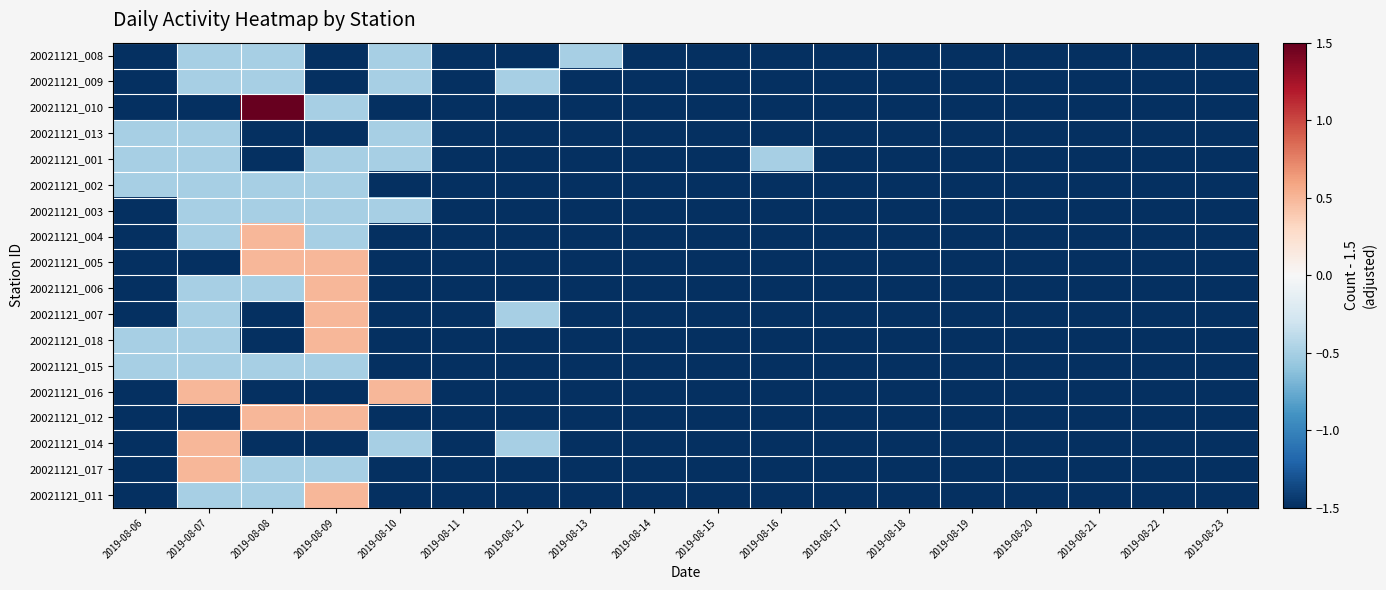

Reading left to right, extract all data points from this chart.

20021121_008: 2019-08-06=-1.5	2019-08-07=-0.5	2019-08-08=-0.5	2019-08-09=-1.5	2019-08-10=-0.5	2019-08-11=-1.5	2019-08-12=-1.5	2019-08-13=-0.5	2019-08-14=-1.5	2019-08-15=-1.5	2019-08-16=-1.5	2019-08-17=-1.5	2019-08-18=-1.5	2019-08-19=-1.5	2019-08-20=-1.5	2019-08-21=-1.5	2019-08-22=-1.5	2019-08-23=-1.5
20021121_009: 2019-08-06=-1.5	2019-08-07=-0.5	2019-08-08=-0.5	2019-08-09=-1.5	2019-08-10=-0.5	2019-08-11=-1.5	2019-08-12=-0.5	2019-08-13=-1.5	2019-08-14=-1.5	2019-08-15=-1.5	2019-08-16=-1.5	2019-08-17=-1.5	2019-08-18=-1.5	2019-08-19=-1.5	2019-08-20=-1.5	2019-08-21=-1.5	2019-08-22=-1.5	2019-08-23=-1.5
20021121_010: 2019-08-06=-1.5	2019-08-07=-1.5	2019-08-08=1.5	2019-08-09=-0.5	2019-08-10=-1.5	2019-08-11=-1.5	2019-08-12=-1.5	2019-08-13=-1.5	2019-08-14=-1.5	2019-08-15=-1.5	2019-08-16=-1.5	2019-08-17=-1.5	2019-08-18=-1.5	2019-08-19=-1.5	2019-08-20=-1.5	2019-08-21=-1.5	2019-08-22=-1.5	2019-08-23=-1.5
20021121_013: 2019-08-06=-0.5	2019-08-07=-0.5	2019-08-08=-1.5	2019-08-09=-1.5	2019-08-10=-0.5	2019-08-11=-1.5	2019-08-12=-1.5	2019-08-13=-1.5	2019-08-14=-1.5	2019-08-15=-1.5	2019-08-16=-1.5	2019-08-17=-1.5	2019-08-18=-1.5	2019-08-19=-1.5	2019-08-20=-1.5	2019-08-21=-1.5	2019-08-22=-1.5	2019-08-23=-1.5
20021121_001: 2019-08-06=-0.5	2019-08-07=-0.5	2019-08-08=-1.5	2019-08-09=-0.5	2019-08-10=-0.5	2019-08-11=-1.5	2019-08-12=-1.5	2019-08-13=-1.5	2019-08-14=-1.5	2019-08-15=-1.5	2019-08-16=-0.5	2019-08-17=-1.5	2019-08-18=-1.5	2019-08-19=-1.5	2019-08-20=-1.5	2019-08-21=-1.5	2019-08-22=-1.5	2019-08-23=-1.5
20021121_002: 2019-08-06=-0.5	2019-08-07=-0.5	2019-08-08=-0.5	2019-08-09=-0.5	2019-08-10=-1.5	2019-08-11=-1.5	2019-08-12=-1.5	2019-08-13=-1.5	2019-08-14=-1.5	2019-08-15=-1.5	2019-08-16=-1.5	2019-08-17=-1.5	2019-08-18=-1.5	2019-08-19=-1.5	2019-08-20=-1.5	2019-08-21=-1.5	2019-08-22=-1.5	2019-08-23=-1.5
20021121_003: 2019-08-06=-1.5	2019-08-07=-0.5	2019-08-08=-0.5	2019-08-09=-0.5	2019-08-10=-0.5	2019-08-11=-1.5	2019-08-12=-1.5	2019-08-13=-1.5	2019-08-14=-1.5	2019-08-15=-1.5	2019-08-16=-1.5	2019-08-17=-1.5	2019-08-18=-1.5	2019-08-19=-1.5	2019-08-20=-1.5	2019-08-21=-1.5	2019-08-22=-1.5	2019-08-23=-1.5
20021121_004: 2019-08-06=-1.5	2019-08-07=-0.5	2019-08-08=0.5	2019-08-09=-0.5	2019-08-10=-1.5	2019-08-11=-1.5	2019-08-12=-1.5	2019-08-13=-1.5	2019-08-14=-1.5	2019-08-15=-1.5	2019-08-16=-1.5	2019-08-17=-1.5	2019-08-18=-1.5	2019-08-19=-1.5	2019-08-20=-1.5	2019-08-21=-1.5	2019-08-22=-1.5	2019-08-23=-1.5
20021121_005: 2019-08-06=-1.5	2019-08-07=-1.5	2019-08-08=0.5	2019-08-09=0.5	2019-08-10=-1.5	2019-08-11=-1.5	2019-08-12=-1.5	2019-08-13=-1.5	2019-08-14=-1.5	2019-08-15=-1.5	2019-08-16=-1.5	2019-08-17=-1.5	2019-08-18=-1.5	2019-08-19=-1.5	2019-08-20=-1.5	2019-08-21=-1.5	2019-08-22=-1.5	2019-08-23=-1.5
20021121_006: 2019-08-06=-1.5	2019-08-07=-0.5	2019-08-08=-0.5	2019-08-09=0.5	2019-08-10=-1.5	2019-08-11=-1.5	2019-08-12=-1.5	2019-08-13=-1.5	2019-08-14=-1.5	2019-08-15=-1.5	2019-08-16=-1.5	2019-08-17=-1.5	2019-08-18=-1.5	2019-08-19=-1.5	2019-08-20=-1.5	2019-08-21=-1.5	2019-08-22=-1.5	2019-08-23=-1.5
20021121_007: 2019-08-06=-1.5	2019-08-07=-0.5	2019-08-08=-1.5	2019-08-09=0.5	2019-08-10=-1.5	2019-08-11=-1.5	2019-08-12=-0.5	2019-08-13=-1.5	2019-08-14=-1.5	2019-08-15=-1.5	2019-08-16=-1.5	2019-08-17=-1.5	2019-08-18=-1.5	2019-08-19=-1.5	2019-08-20=-1.5	2019-08-21=-1.5	2019-08-22=-1.5	2019-08-23=-1.5
20021121_018: 2019-08-06=-0.5	2019-08-07=-0.5	2019-08-08=-1.5	2019-08-09=0.5	2019-08-10=-1.5	2019-08-11=-1.5	2019-08-12=-1.5	2019-08-13=-1.5	2019-08-14=-1.5	2019-08-15=-1.5	2019-08-16=-1.5	2019-08-17=-1.5	2019-08-18=-1.5	2019-08-19=-1.5	2019-08-20=-1.5	2019-08-21=-1.5	2019-08-22=-1.5	2019-08-23=-1.5
20021121_015: 2019-08-06=-0.5	2019-08-07=-0.5	2019-08-08=-0.5	2019-08-09=-0.5	2019-08-10=-1.5	2019-08-11=-1.5	2019-08-12=-1.5	2019-08-13=-1.5	2019-08-14=-1.5	2019-08-15=-1.5	2019-08-16=-1.5	2019-08-17=-1.5	2019-08-18=-1.5	2019-08-19=-1.5	2019-08-20=-1.5	2019-08-21=-1.5	2019-08-22=-1.5	2019-08-23=-1.5
20021121_016: 2019-08-06=-1.5	2019-08-07=0.5	2019-08-08=-1.5	2019-08-09=-1.5	2019-08-10=0.5	2019-08-11=-1.5	2019-08-12=-1.5	2019-08-13=-1.5	2019-08-14=-1.5	2019-08-15=-1.5	2019-08-16=-1.5	2019-08-17=-1.5	2019-08-18=-1.5	2019-08-19=-1.5	2019-08-20=-1.5	2019-08-21=-1.5	2019-08-22=-1.5	2019-08-23=-1.5
20021121_012: 2019-08-06=-1.5	2019-08-07=-1.5	2019-08-08=0.5	2019-08-09=0.5	2019-08-10=-1.5	2019-08-11=-1.5	2019-08-12=-1.5	2019-08-13=-1.5	2019-08-14=-1.5	2019-08-15=-1.5	2019-08-16=-1.5	2019-08-17=-1.5	2019-08-18=-1.5	2019-08-19=-1.5	2019-08-20=-1.5	2019-08-21=-1.5	2019-08-22=-1.5	2019-08-23=-1.5
20021121_014: 2019-08-06=-1.5	2019-08-07=0.5	2019-08-08=-1.5	2019-08-09=-1.5	2019-08-10=-0.5	2019-08-11=-1.5	2019-08-12=-0.5	2019-08-13=-1.5	2019-08-14=-1.5	2019-08-15=-1.5	2019-08-16=-1.5	2019-08-17=-1.5	2019-08-18=-1.5	2019-08-19=-1.5	2019-08-20=-1.5	2019-08-21=-1.5	2019-08-22=-1.5	2019-08-23=-1.5
20021121_017: 2019-08-06=-1.5	2019-08-07=0.5	2019-08-08=-0.5	2019-08-09=-0.5	2019-08-10=-1.5	2019-08-11=-1.5	2019-08-12=-1.5	2019-08-13=-1.5	2019-08-14=-1.5	2019-08-15=-1.5	2019-08-16=-1.5	2019-08-17=-1.5	2019-08-18=-1.5	2019-08-19=-1.5	2019-08-20=-1.5	2019-08-21=-1.5	2019-08-22=-1.5	2019-08-23=-1.5
20021121_011: 2019-08-06=-1.5	2019-08-07=-0.5	2019-08-08=-0.5	2019-08-09=0.5	2019-08-10=-1.5	2019-08-11=-1.5	2019-08-12=-1.5	2019-08-13=-1.5	2019-08-14=-1.5	2019-08-15=-1.5	2019-08-16=-1.5	2019-08-17=-1.5	2019-08-18=-1.5	2019-08-19=-1.5	2019-08-20=-1.5	2019-08-21=-1.5	2019-08-22=-1.5	2019-08-23=-1.5